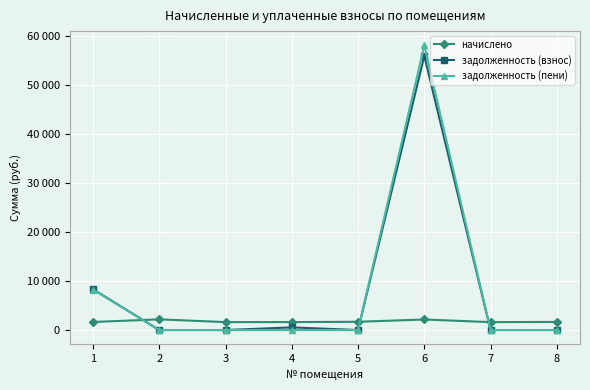

What is the difference between the задолженность (взнос) values at 6 and 1?

47575.3